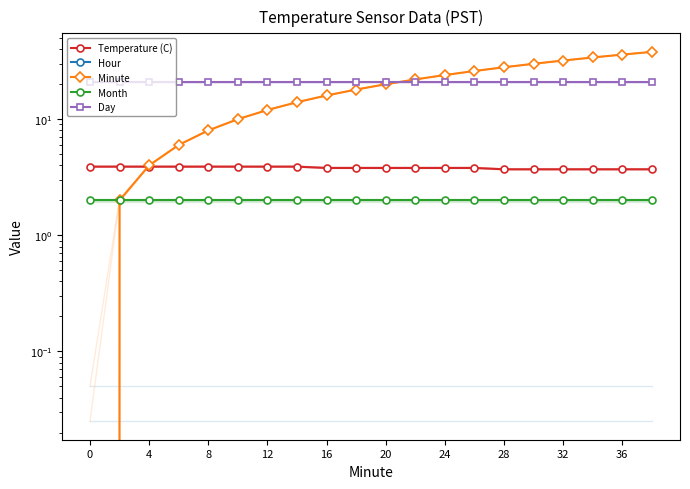

How many lines are shown in the chart?

5